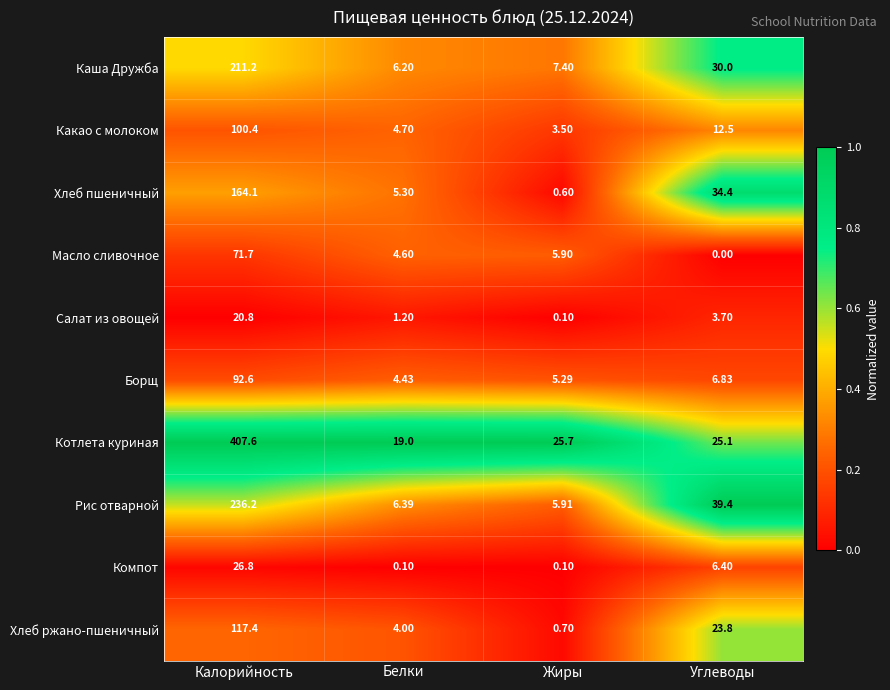

At which category is the sum across all series the highest?

Калорийность